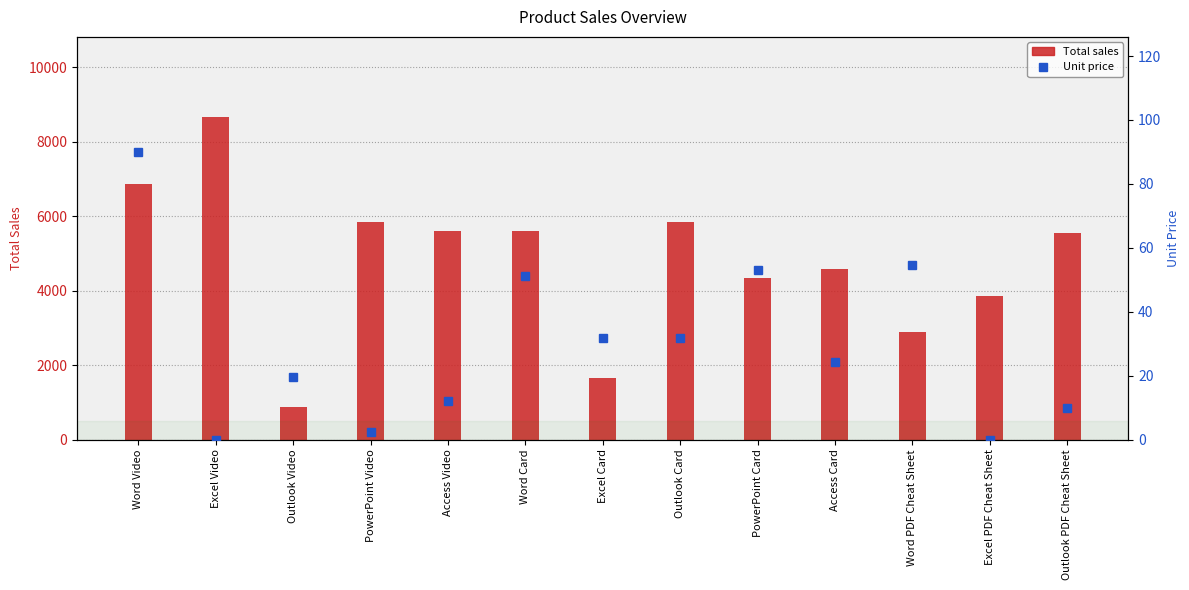

What is the difference between the Total sales values at Word Video and Outlook PDF Cheat Sheet?

1310.0